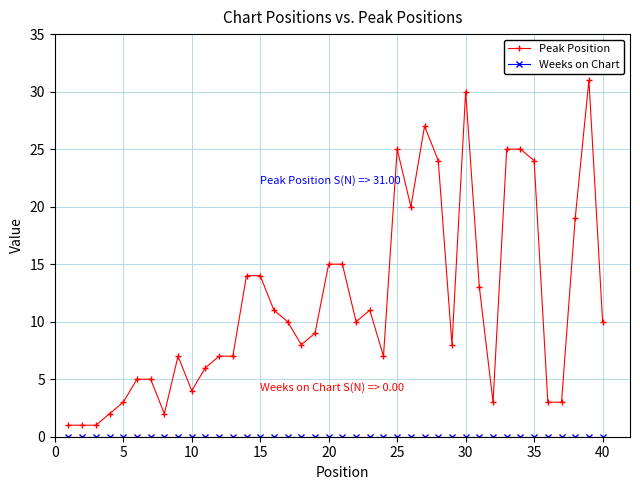

What is the value of the Peak Position point at the 23rd from the left?

11